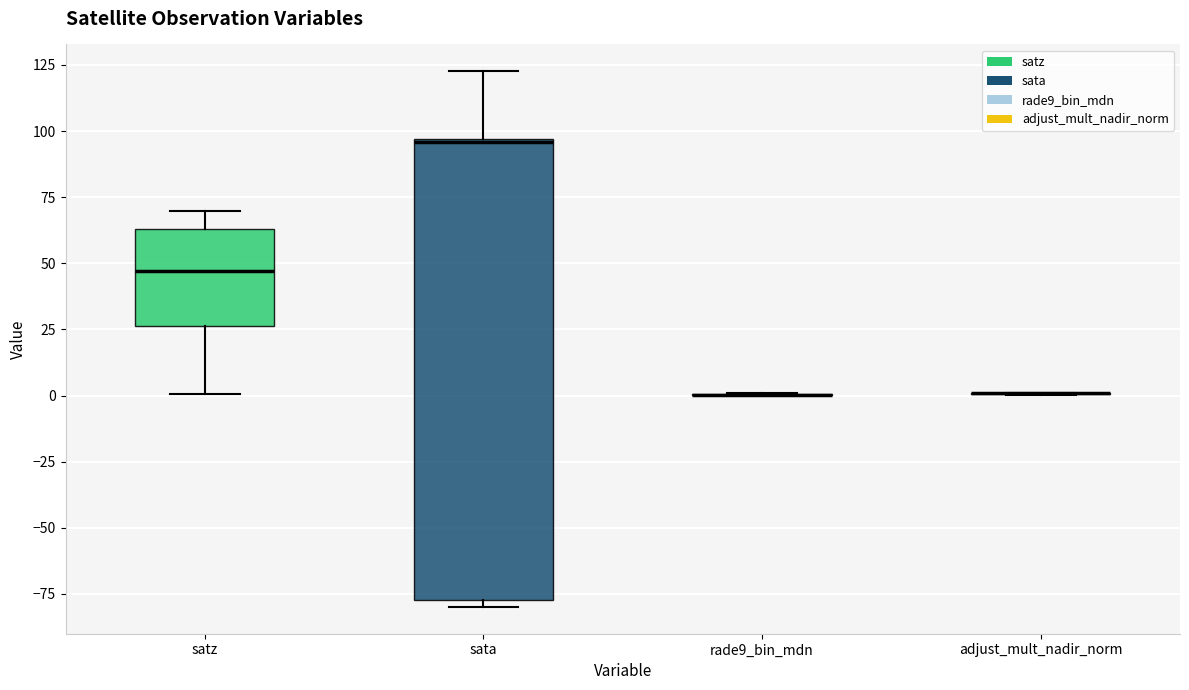

Reading left to right, transcribe this box plot: for each box, give where its median line is, the range the box spans, and where its two whiskers end, as read against the y-axis. The values are not printed on the chart, so give them approximately, as read against the axis.

satz: median 45, box 25 to 65, whiskers 0 to 70
sata: median 95, box -75 to 95, whiskers -80 to 125
rade9_bin_mdn: box collapsed to a line at 0, whiskers 0 to 0
adjust_mult_nadir_norm: box collapsed to a line at 0, whiskers 0 to 0